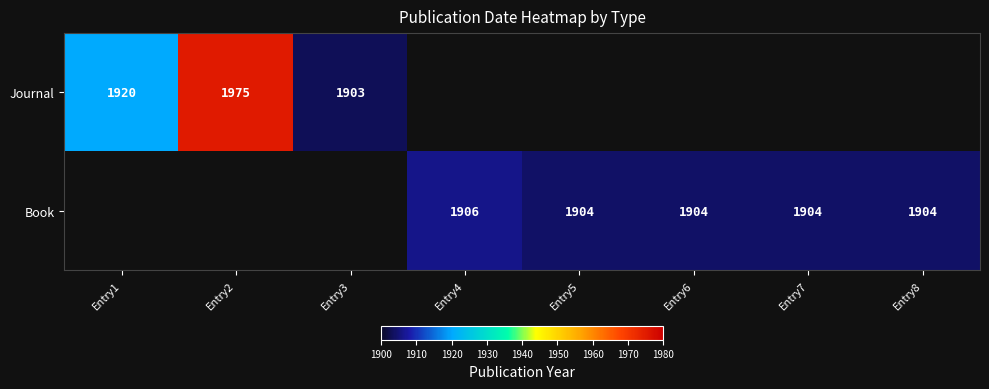

The Journal series shows 671 at Entry1. True or false?

False